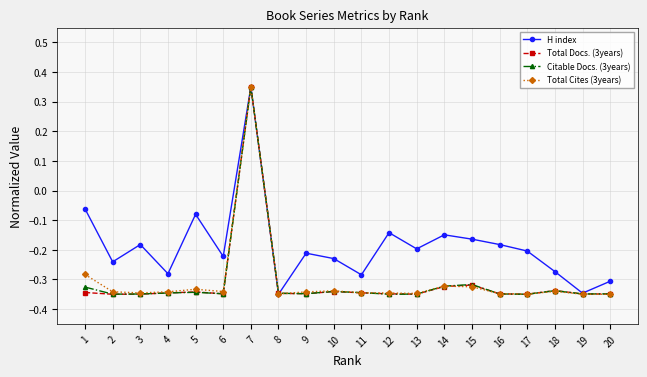

Which category has the highest value in the Citable Docs. (3years) series?

7